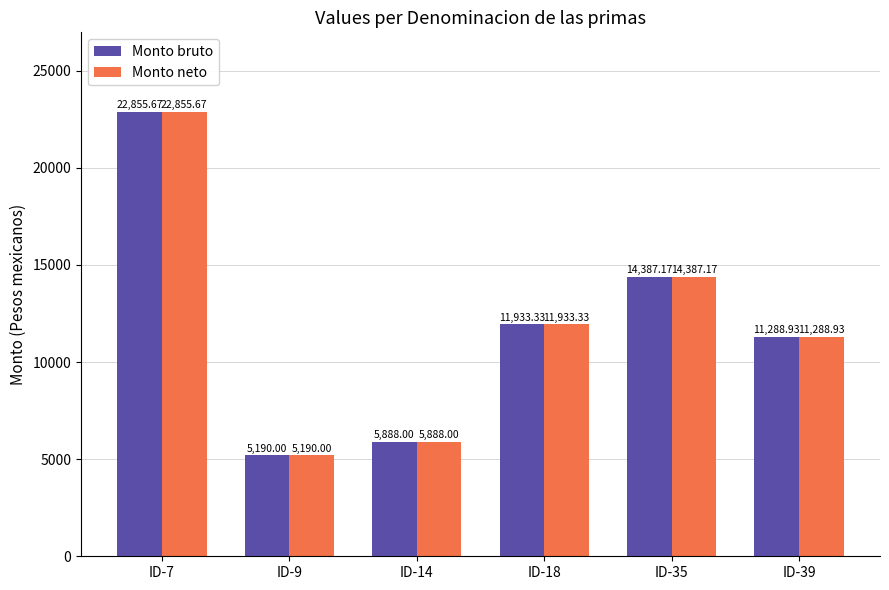

What is the minimum value shown in the chart?

5190.0